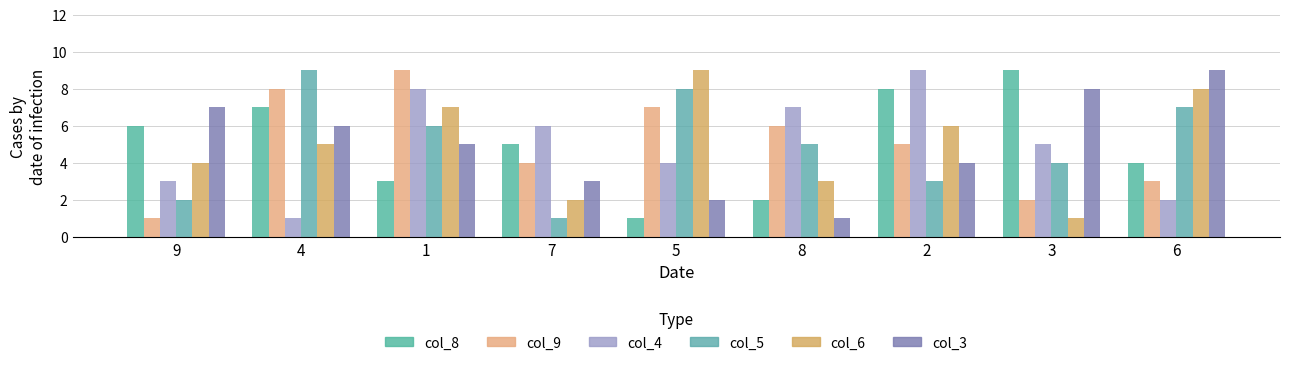

Rank the series at 9 from lowest to highest value.

col_9, col_5, col_4, col_6, col_8, col_3